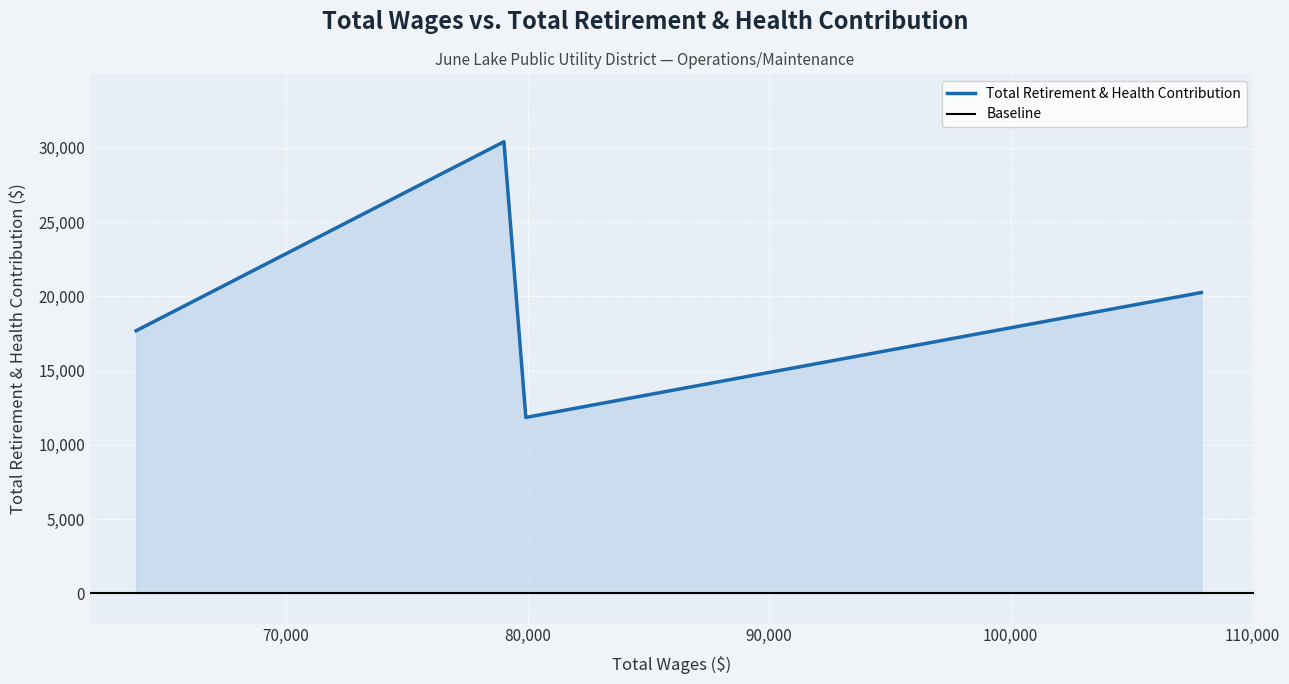

The chart shows a value of 11842 at Worker 2 (1). True or false?

True